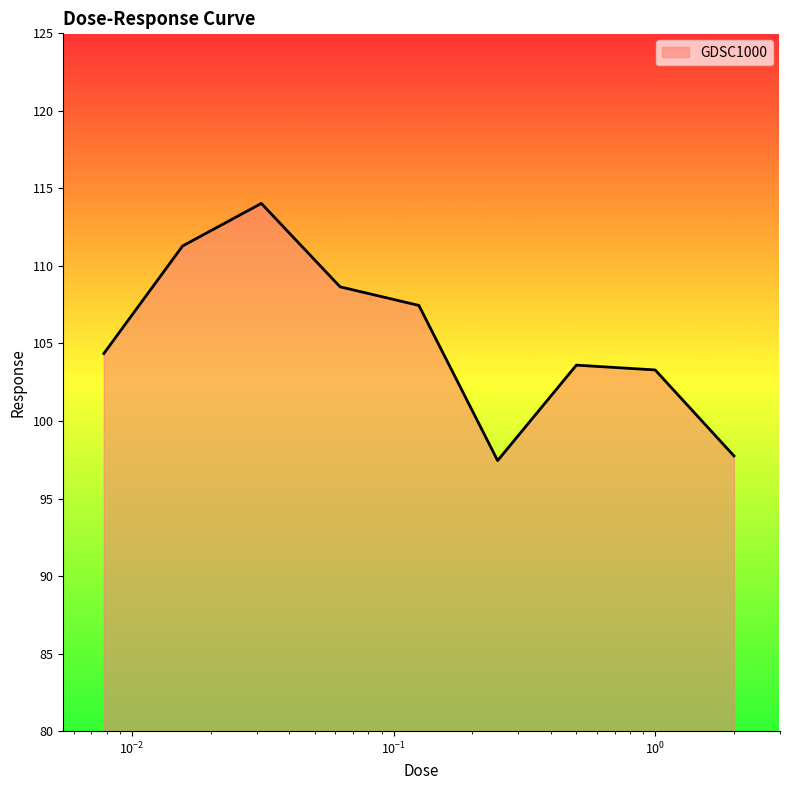

What is the difference between the maximum and second lowest values?

16.3